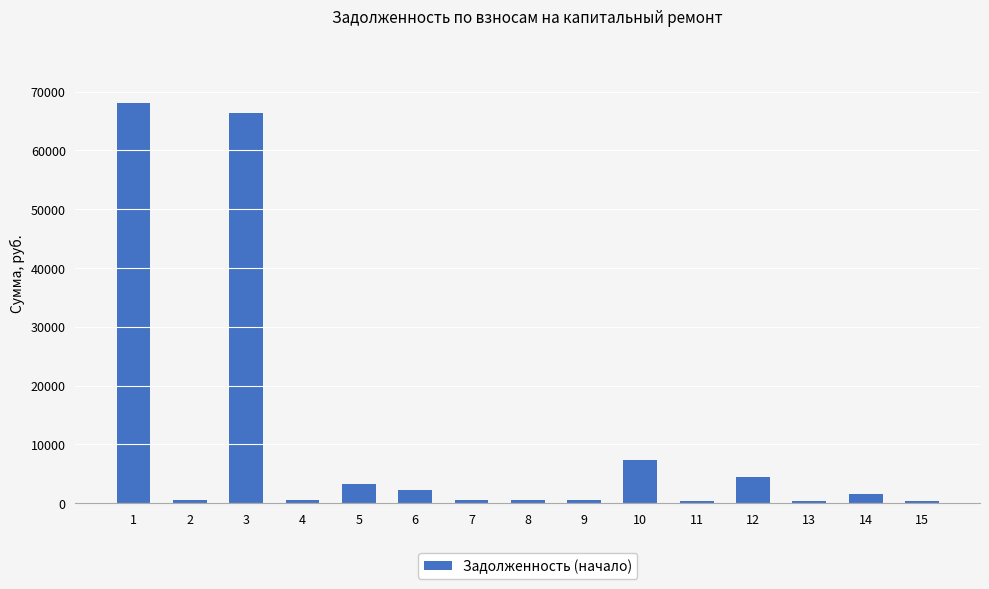

What is the difference between the second highest and minimum values?

65917.1